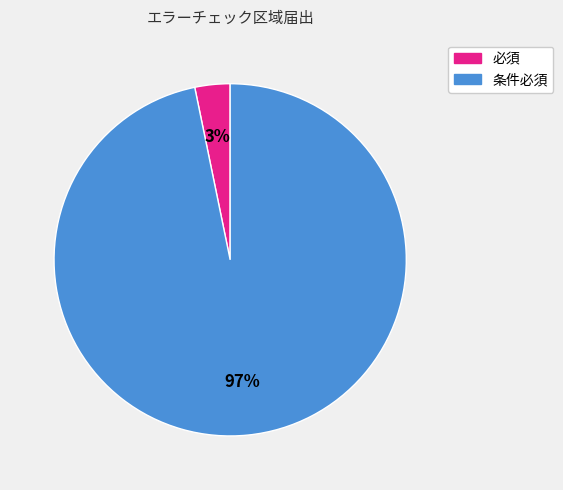

Between 必須 and 条件必須, which is larger?

条件必須